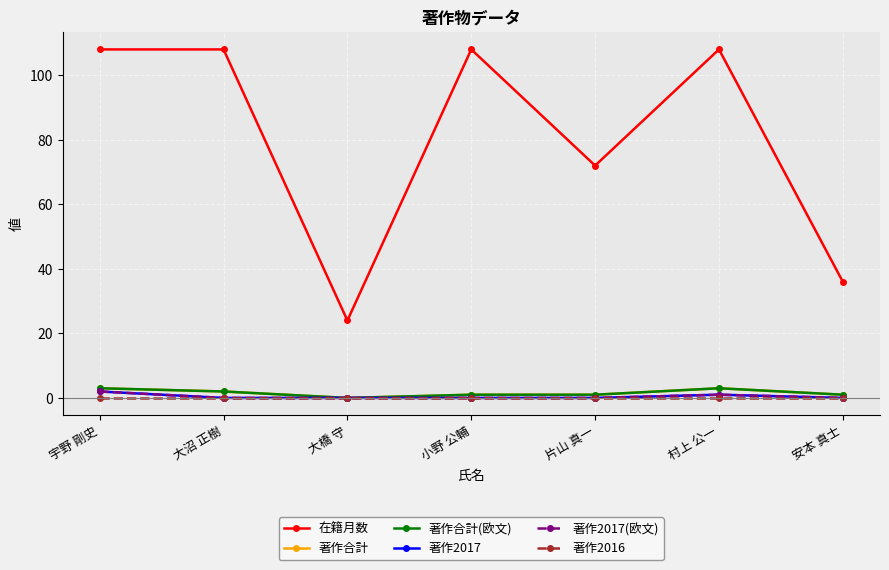

What is the maximum value for 著作合計(欧文)?

3